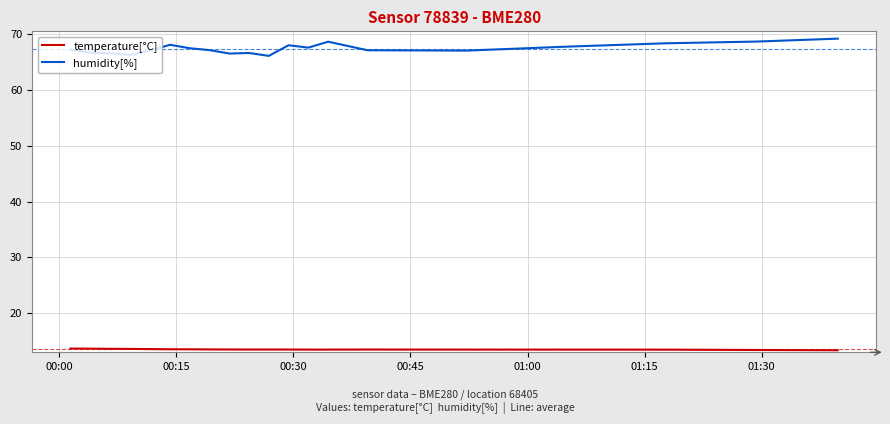

What are all the series names shown in the legend?

temperature[°C], humidity[%]